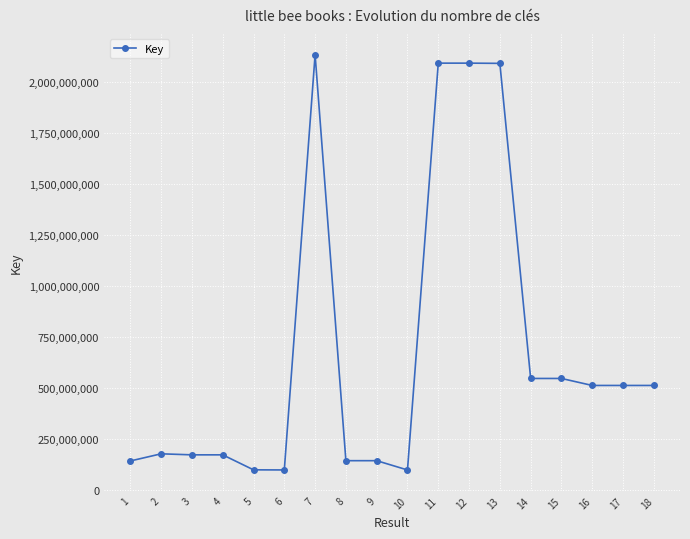

True or false: there are more than 1 points higher than both neighbors.

True